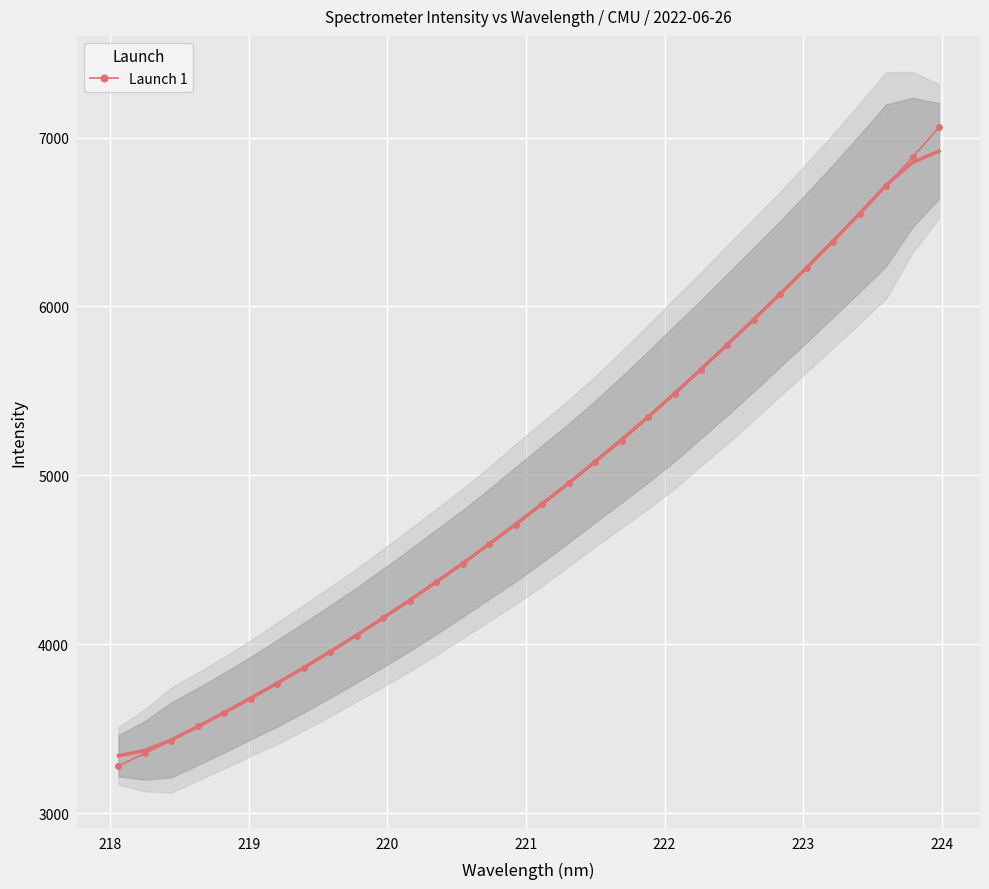

True or false: the data has more than 2 interior local peaks.

False